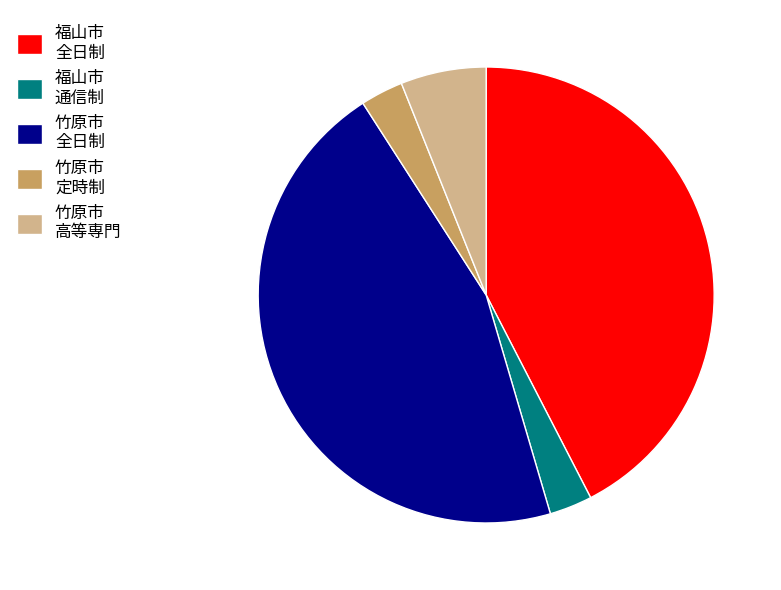

Which category has the biggest portion of the pie?

竹原市 全日制